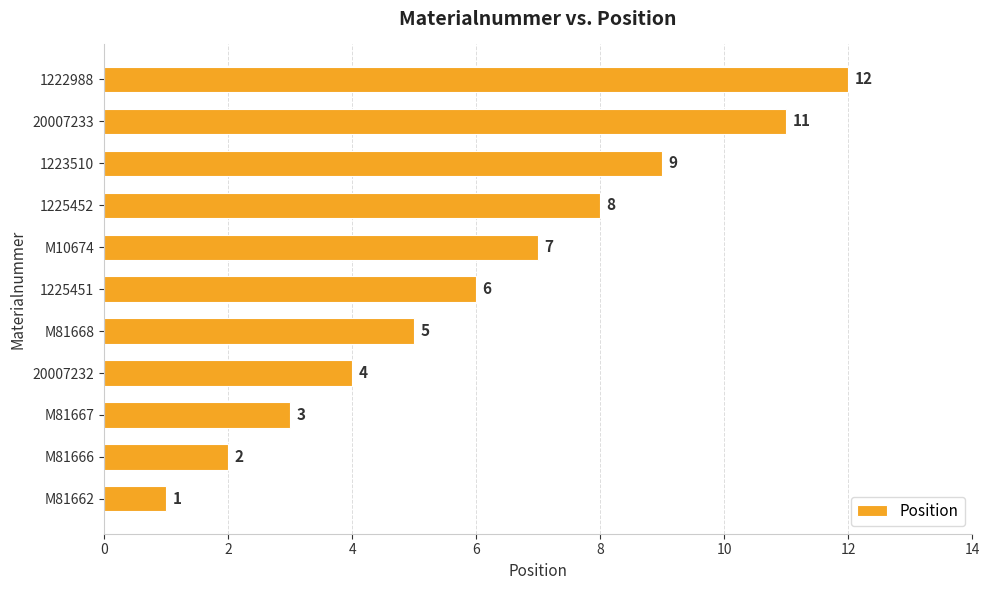

List the labels in order of value, largest first.

1222988, 20007233, 1223510, 1225452, M10674, 1225451, M81668, 20007232, M81667, M81666, M81662